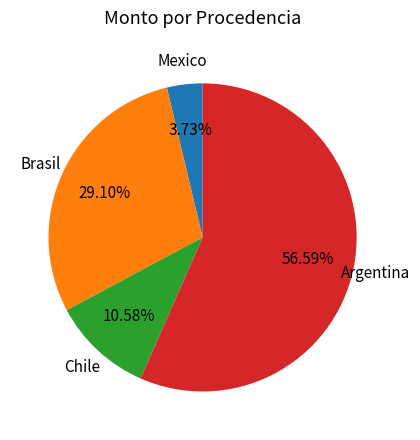

Is there any slice that represents more than half of the pie?

Yes